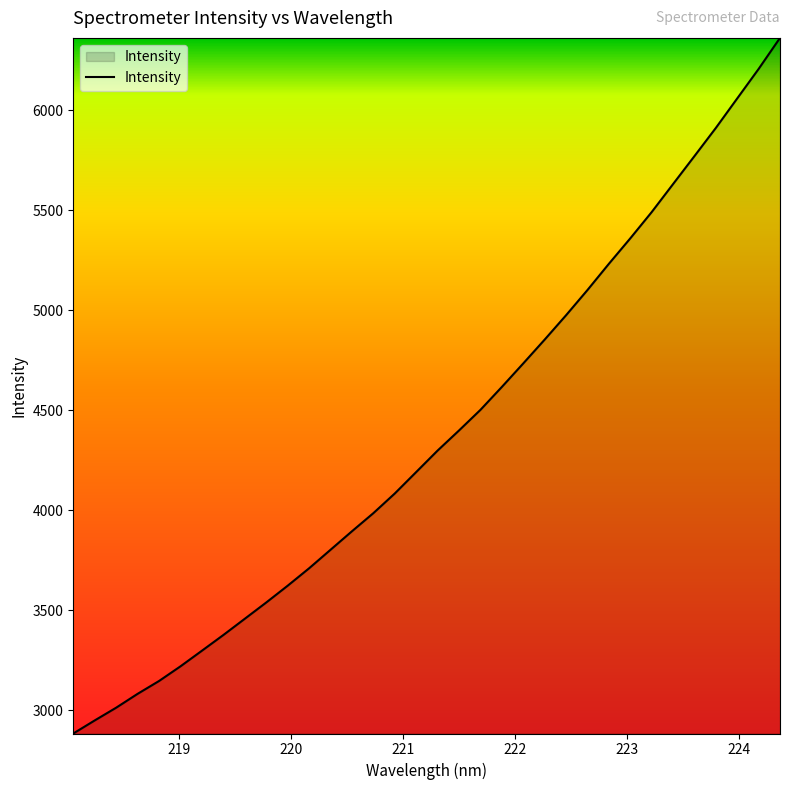

What is the difference between the maximum and minimum values?

3479.9